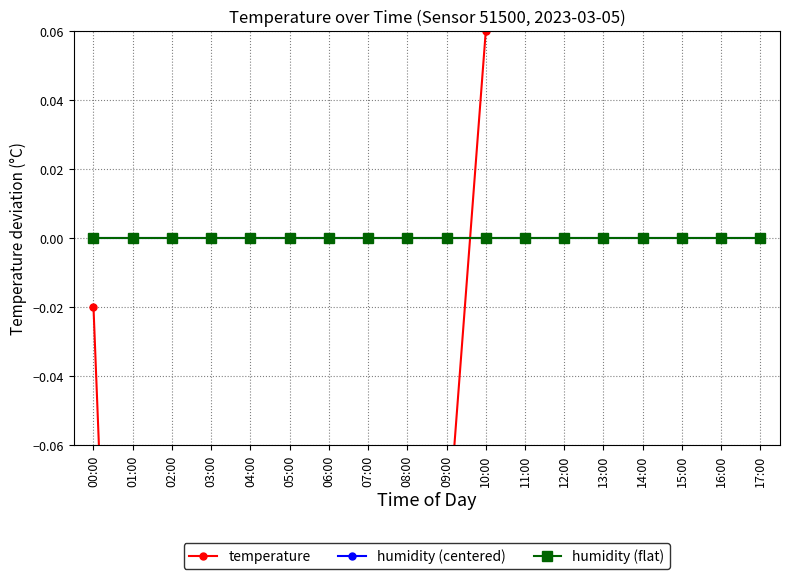

List the series in order of their peak value, lowest first.

humidity (centered), humidity (flat), temperature